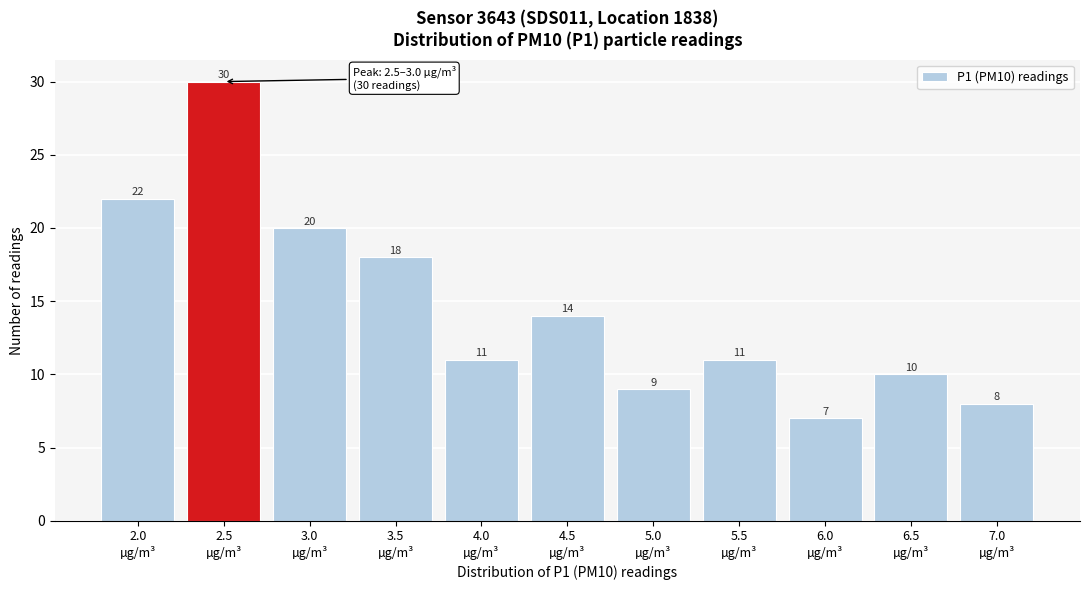

Reading left to right, extract all data points from this chart.

22	30	20	18	11	14	9	11	7	10	8